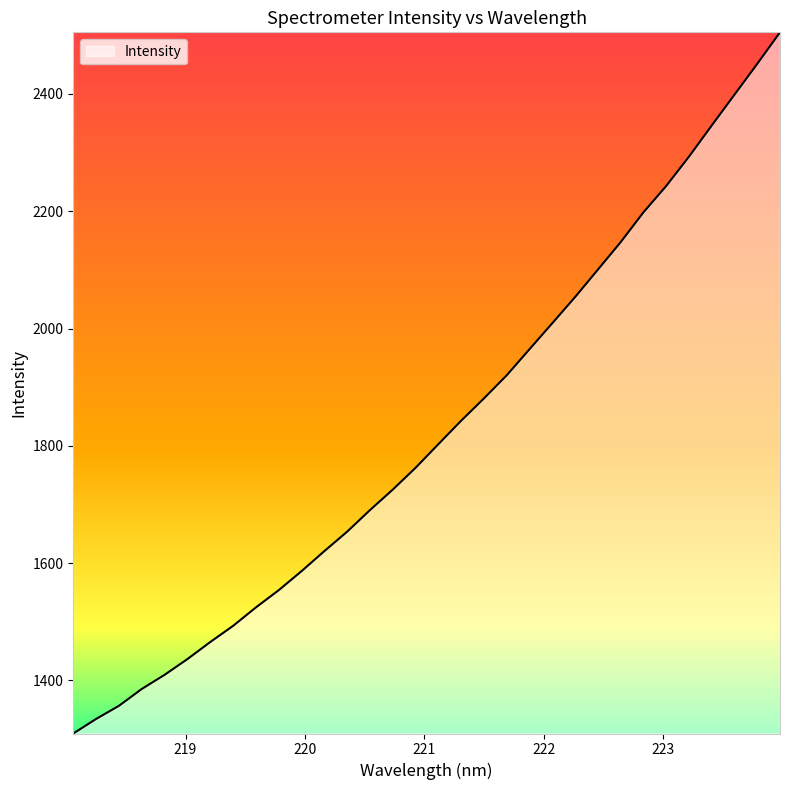

What is the difference between the maximum and minimum values?

1195.7